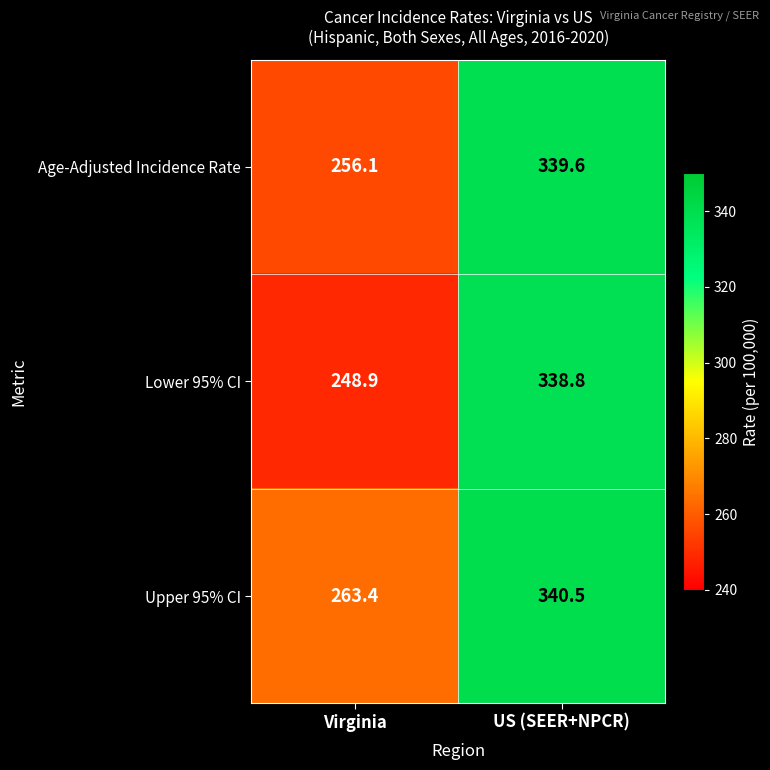

Reading right to left, transcribe all the data shown in this chart.

Age-Adjusted Incidence Rate: US (SEER+NPCR)=339.6	Virginia=256.1
Lower 95% CI: US (SEER+NPCR)=338.8	Virginia=248.9
Upper 95% CI: US (SEER+NPCR)=340.5	Virginia=263.4